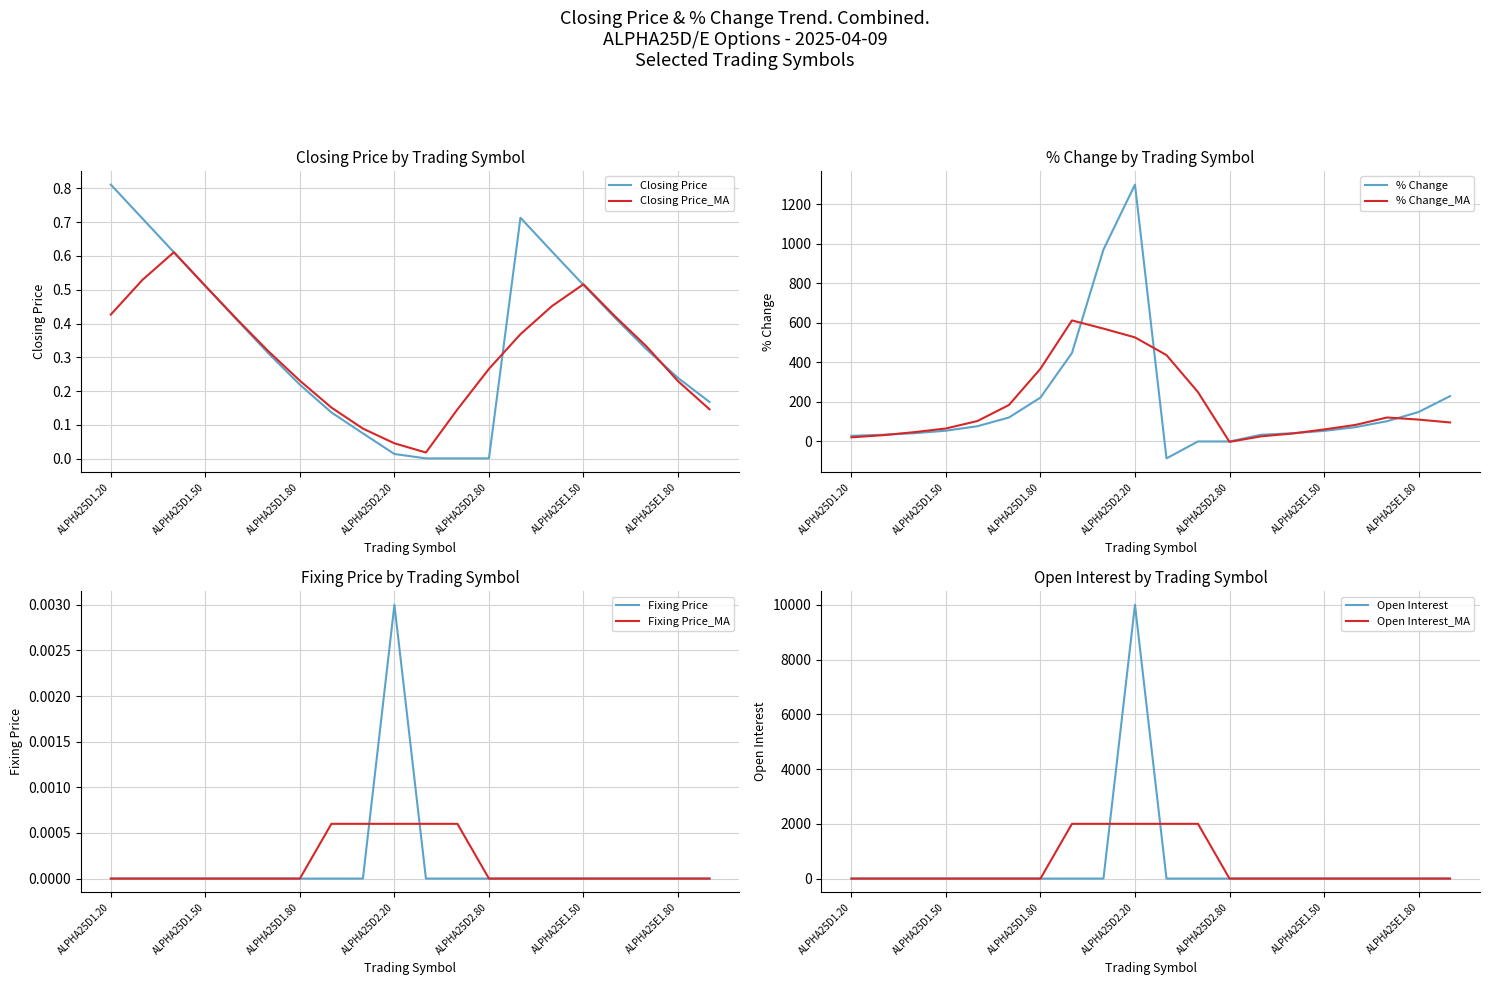

True or false: Open Interest and Fixing Price intersect in this chart.

False